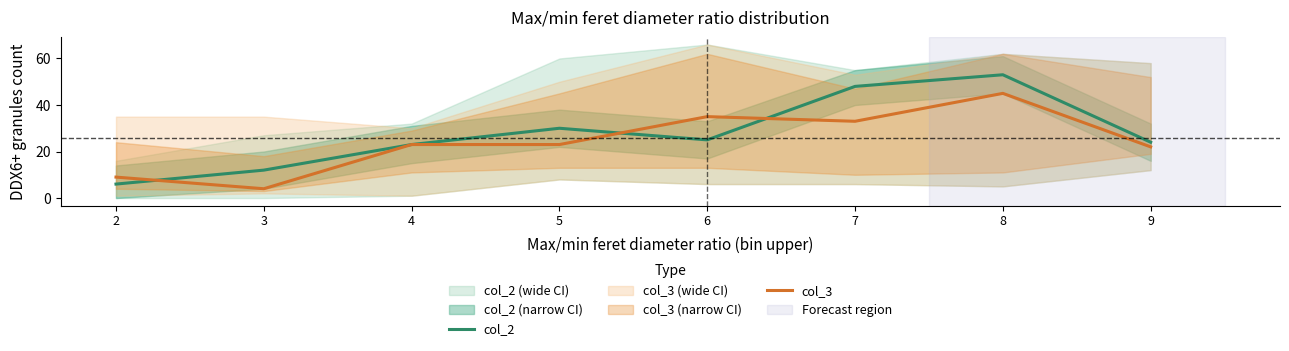

At which label does col_2 reach its minimum?

2